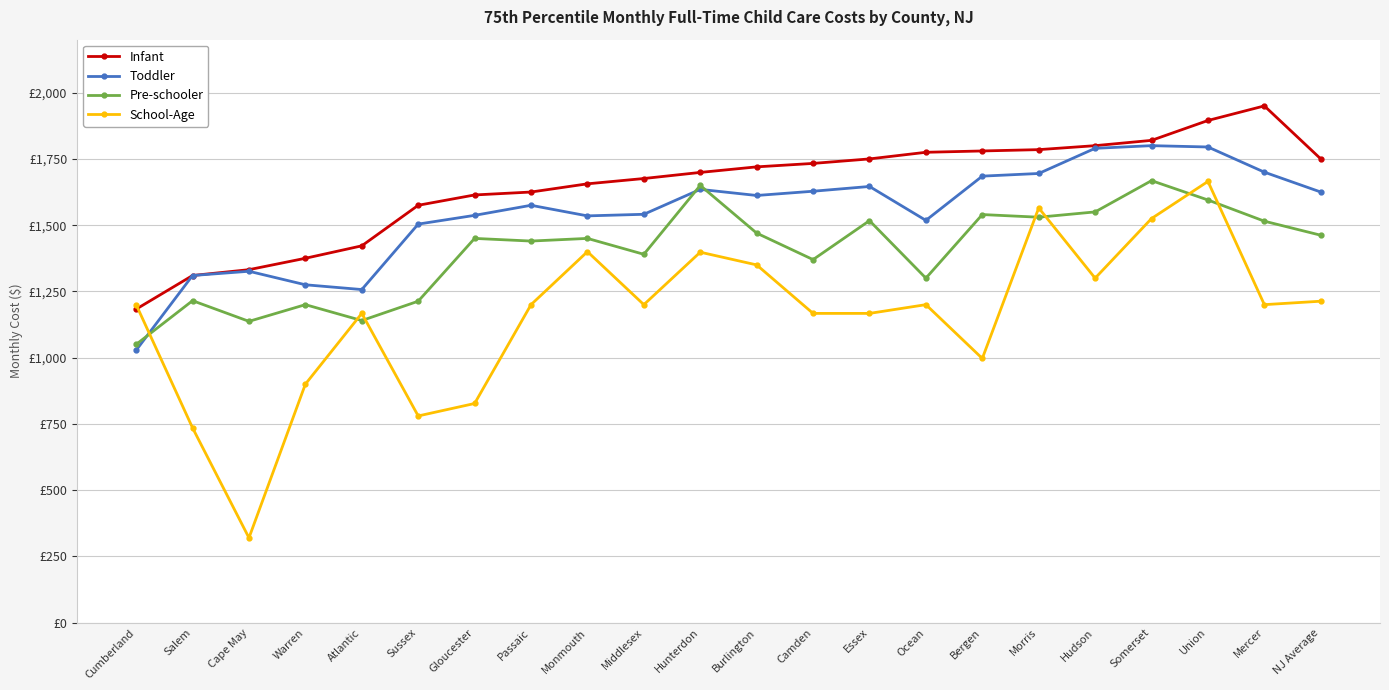

Which has a higher value, Bergen or Hudson?

Hudson